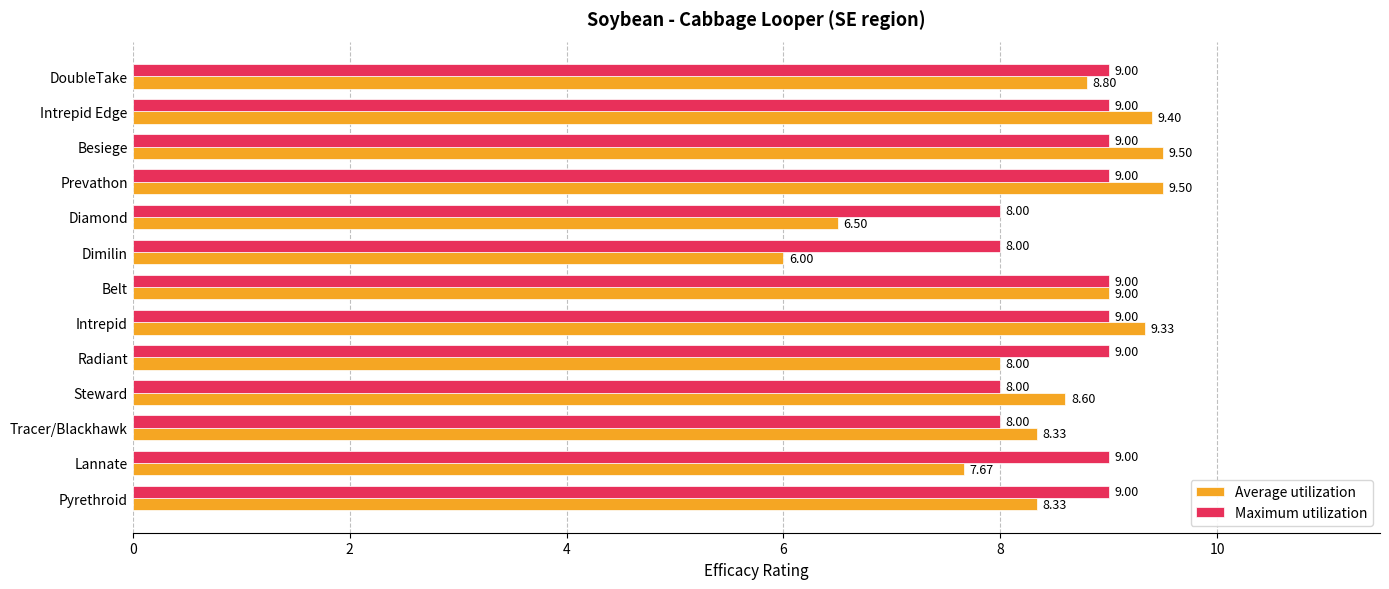

Rank the series by their average value, from highest to lowest.

Maximum utilization, Average utilization